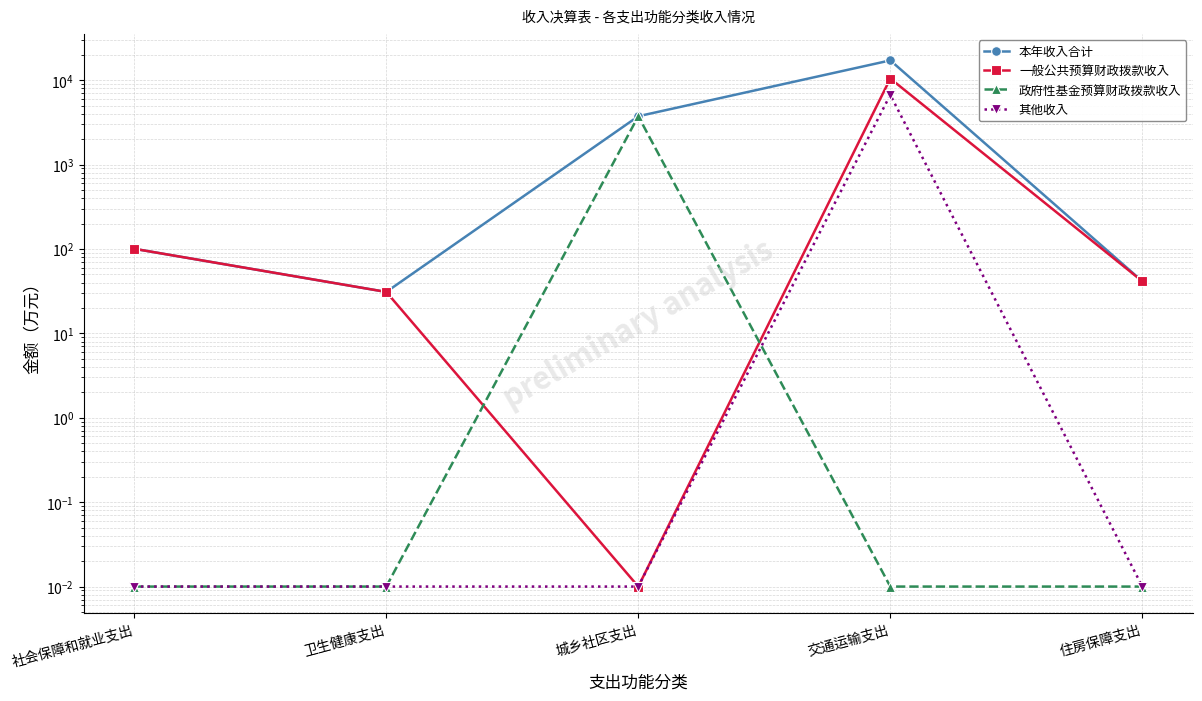

How many values in the 本年收入合计 series exceed 100?

3